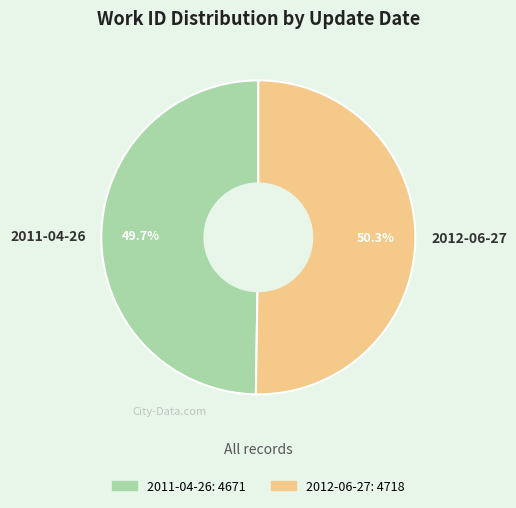

Between 2011-04-26 and 2012-06-27, which is larger?

2012-06-27